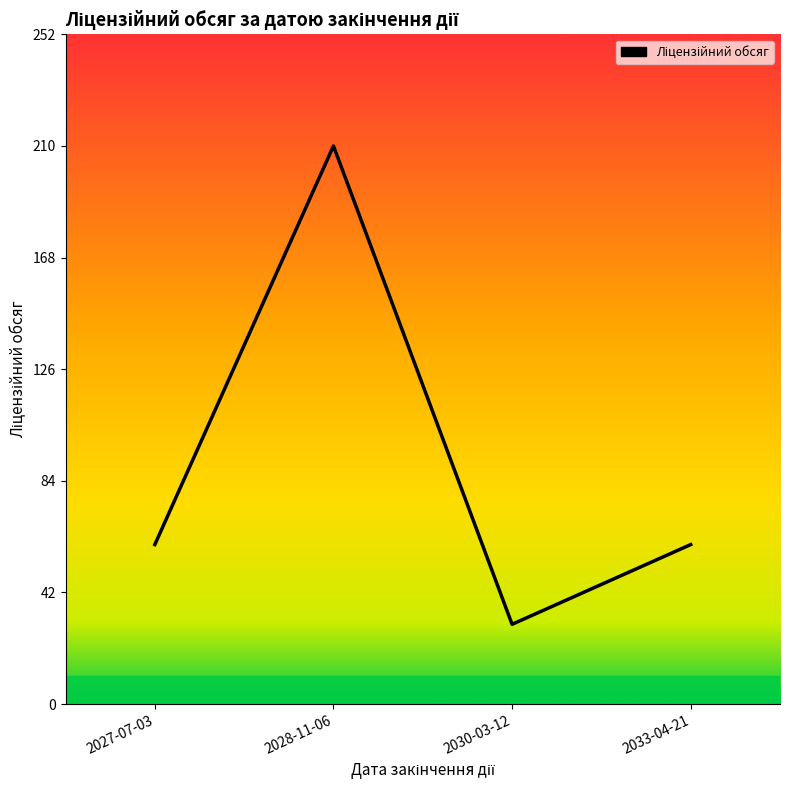

The chart shows a value of 30 at 2030-03-12. True or false?

True